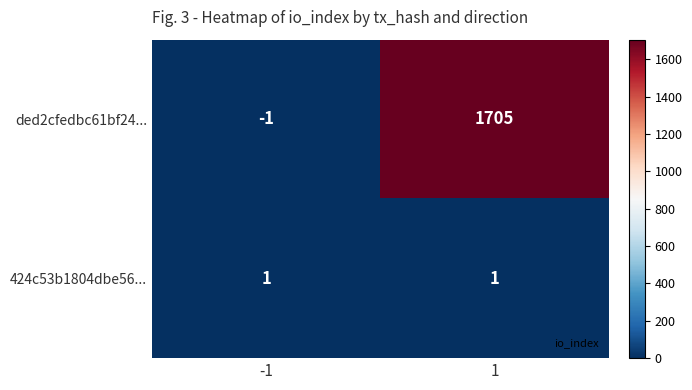

What is the difference between the highest and lowest values at -1?

2